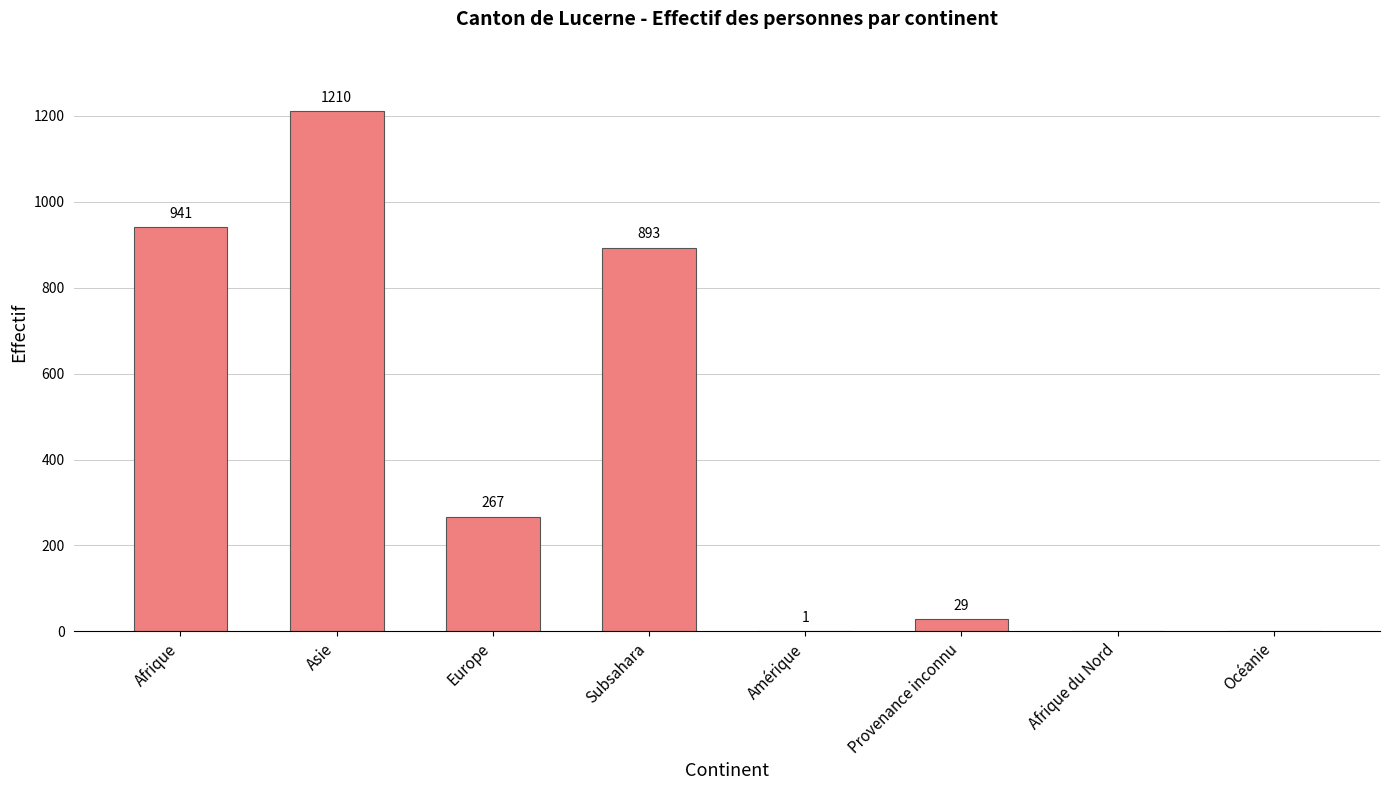

Reading left to right, extract all data points from this chart.

Afrique=941	Asie=1210	Europe=267	Subsahara=893	Amérique=1	Provenance inconnu=29	Afrique du Nord=0	Océanie=0